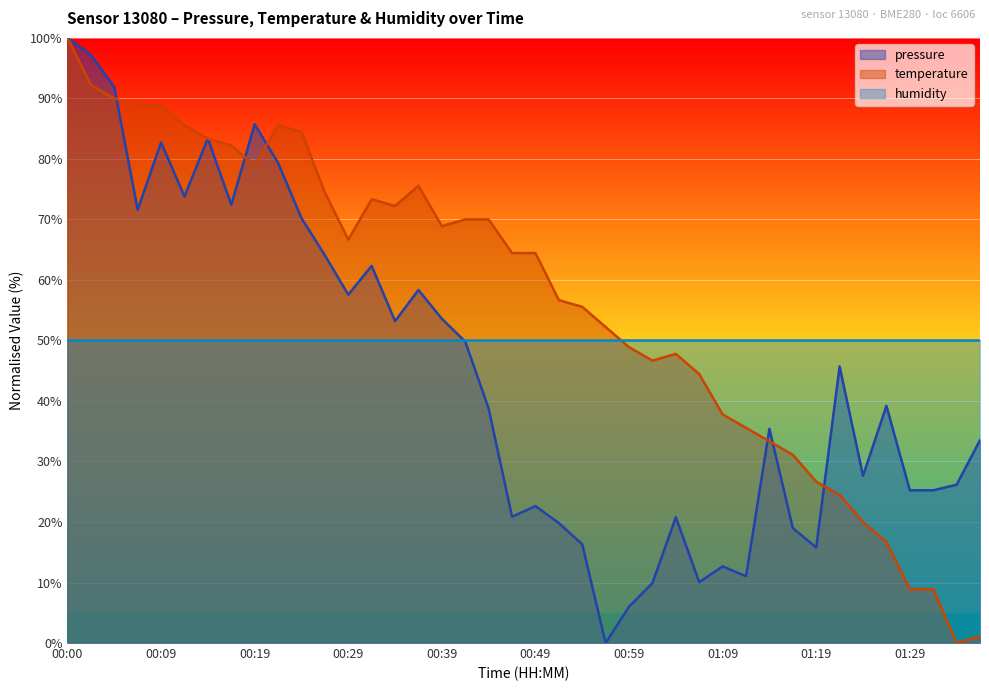

In pressure, how many points are higher than both neighbors (excluding endpoints)?

11